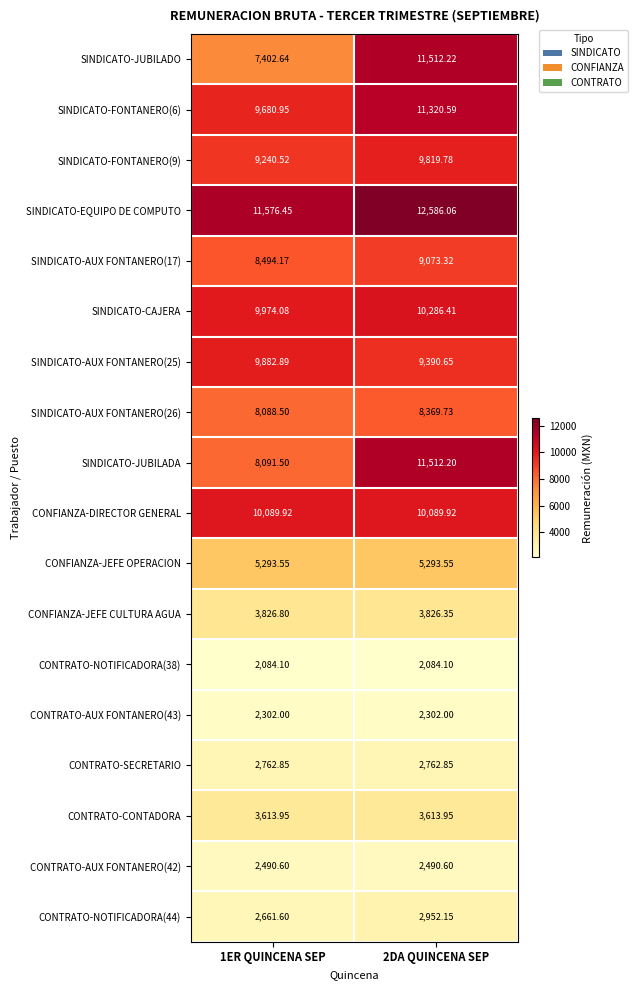

Between 1ER QUINCENA SEP and 2DA QUINCENA SEP, which series saw the biggest shift?

SINDICATO-JUBILADO